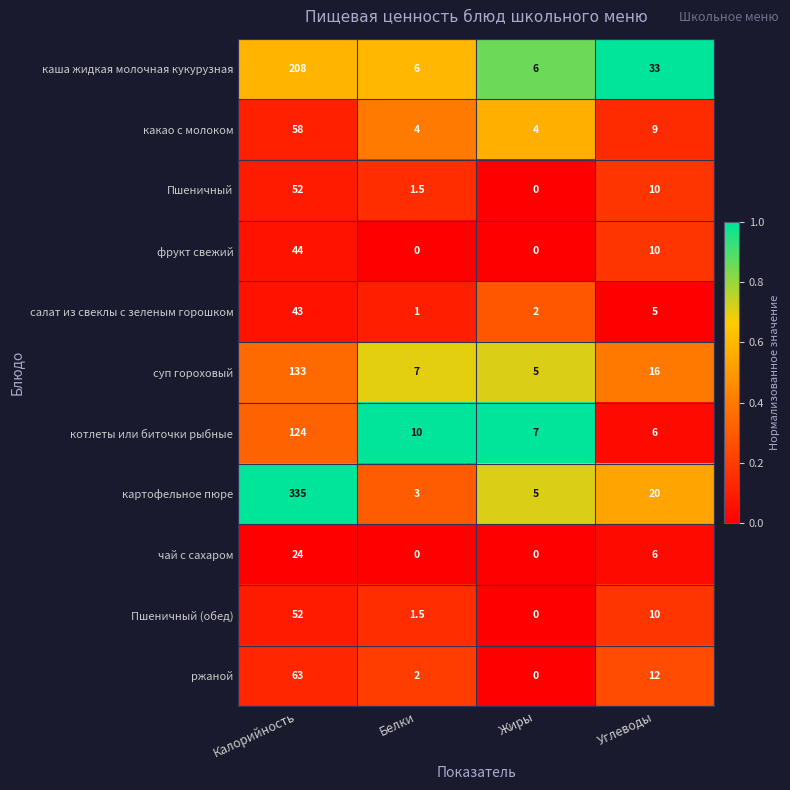

Which category has the highest value across all series?

Калорийность